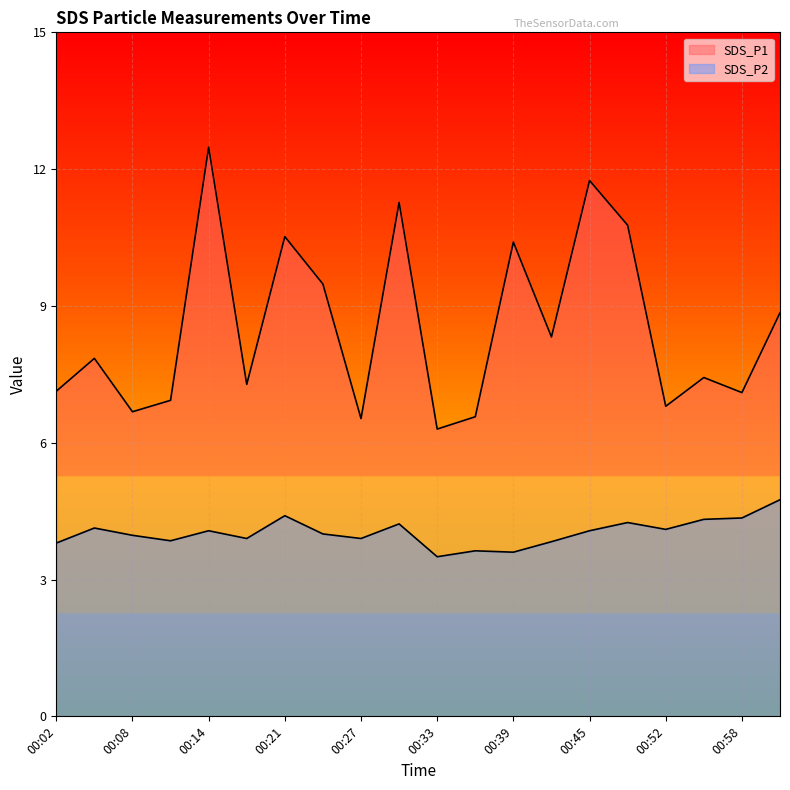

List the series in order of their overall mean, highest first.

SDS_P1, SDS_P2